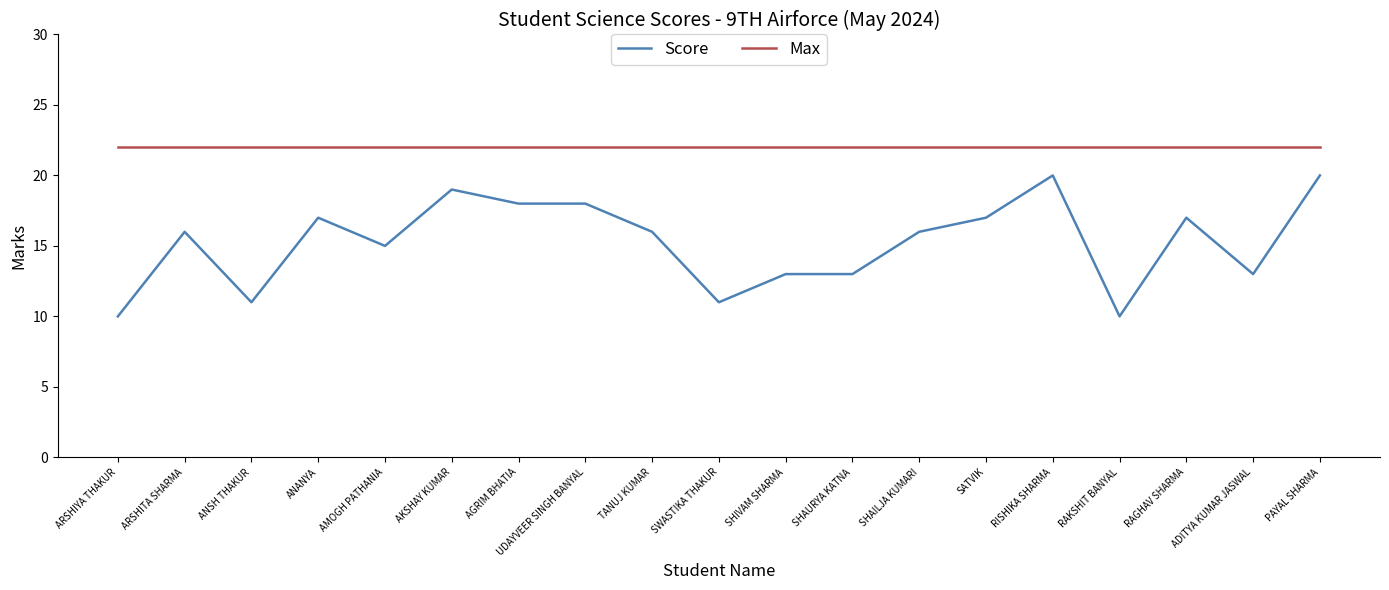

Is it true that Max equals 10 at SHAURYA KATNA?

False